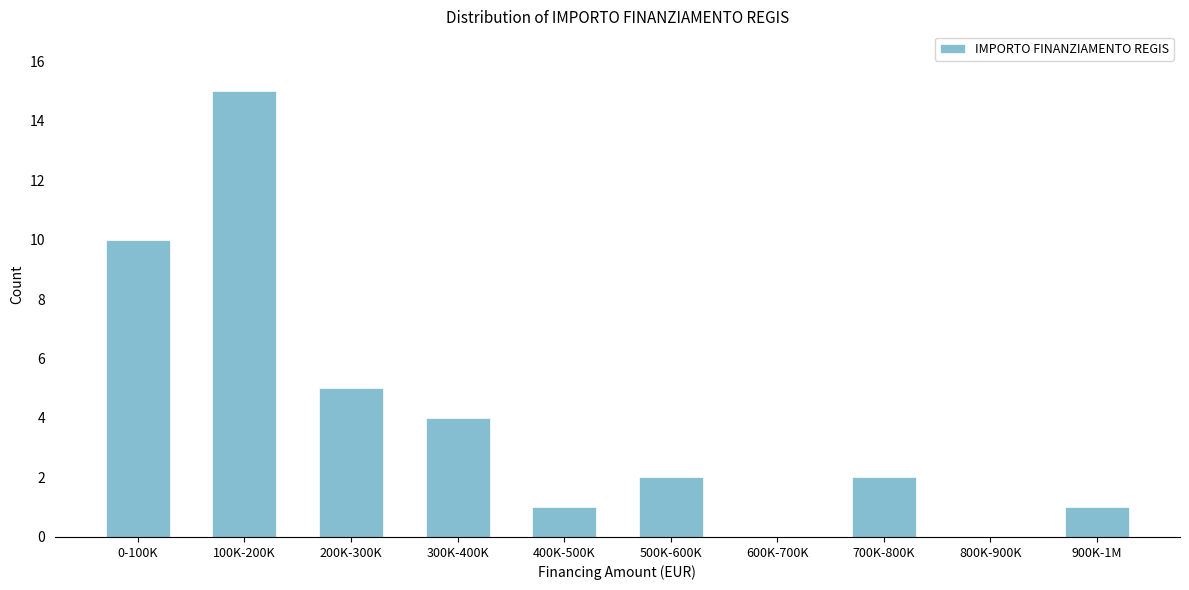

Reading left to right, what are all the values shown in this chart?

0-100K=10	100K-200K=15	200K-300K=5	300K-400K=4	400K-500K=1	500K-600K=2	600K-700K=0	700K-800K=2	800K-900K=0	900K-1M=1